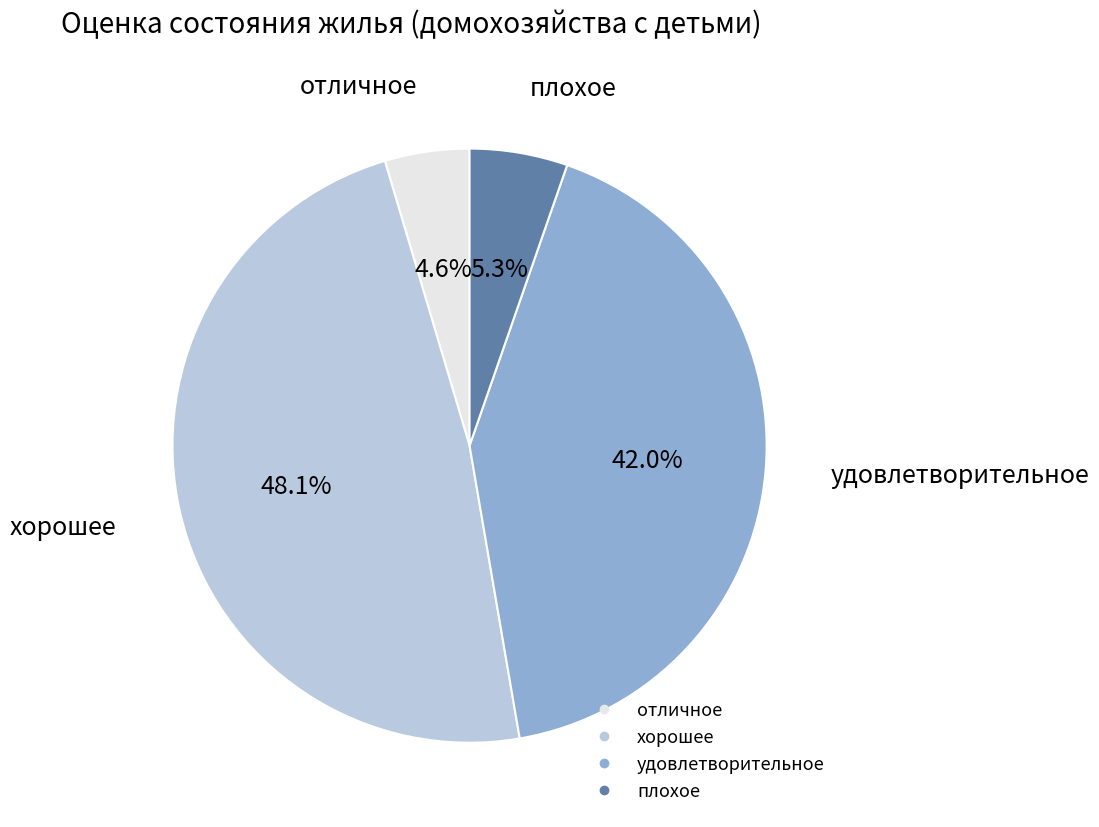

Does any single category account for the majority?

No